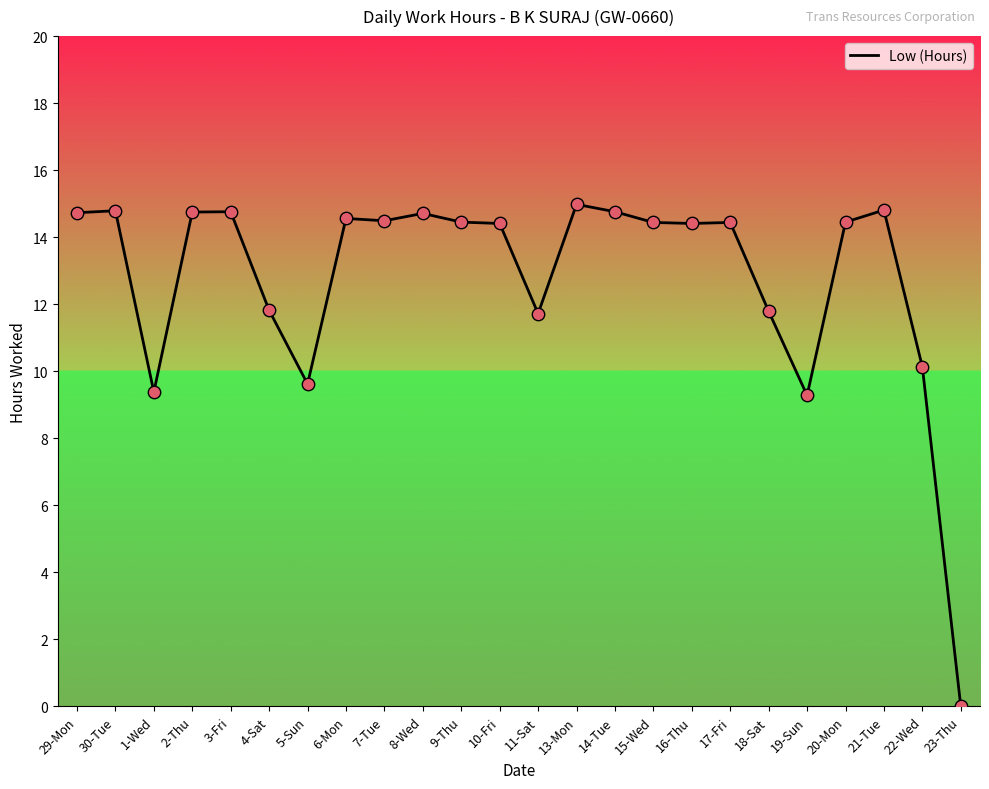

Between 9-Thu and 23-Thu, which is larger?

9-Thu